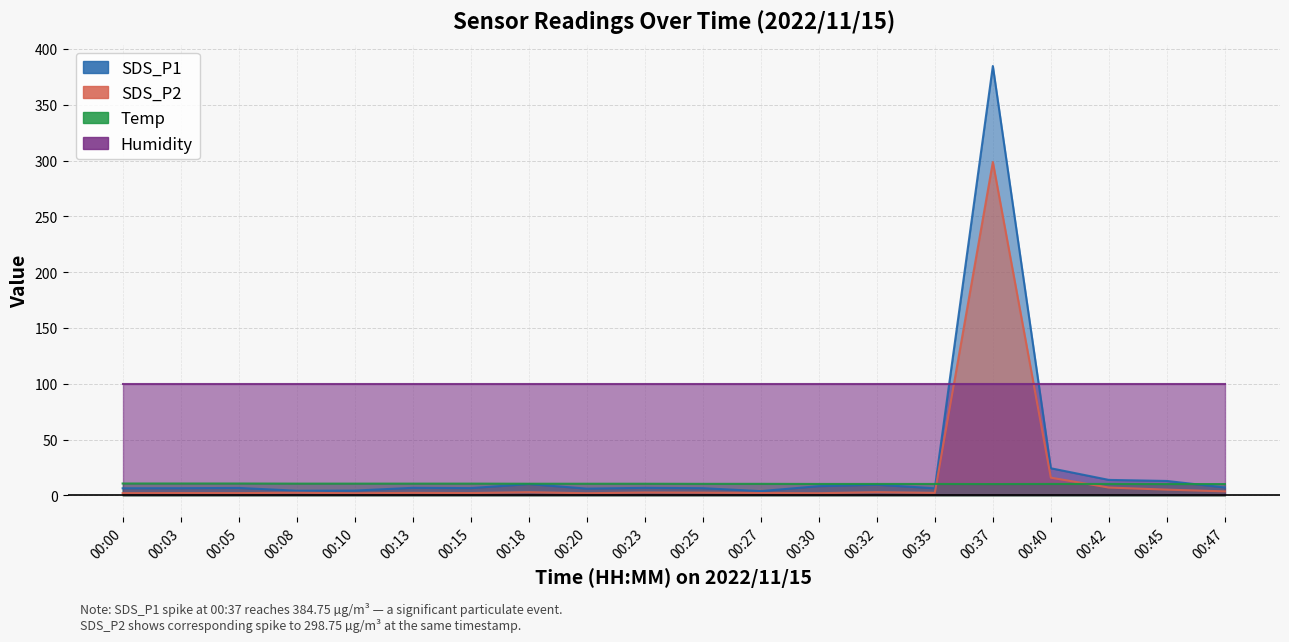

Which series has the largest total across all categories?

Humidity